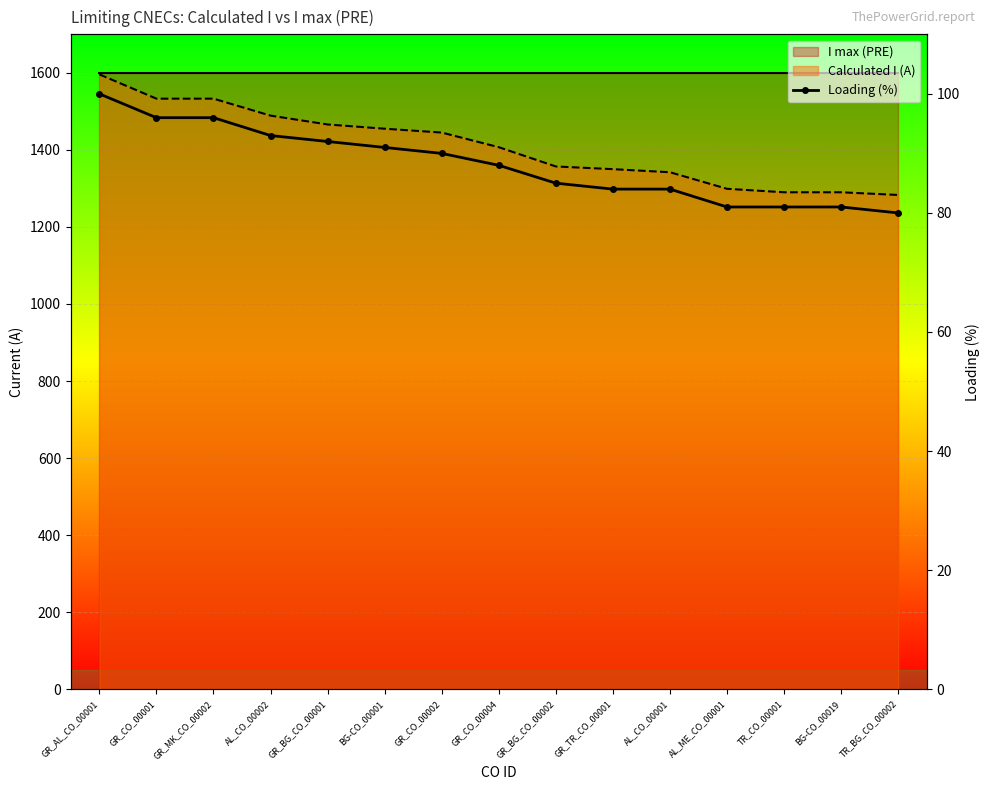

The value at AL_CO_00002 is 138. True or false?

False